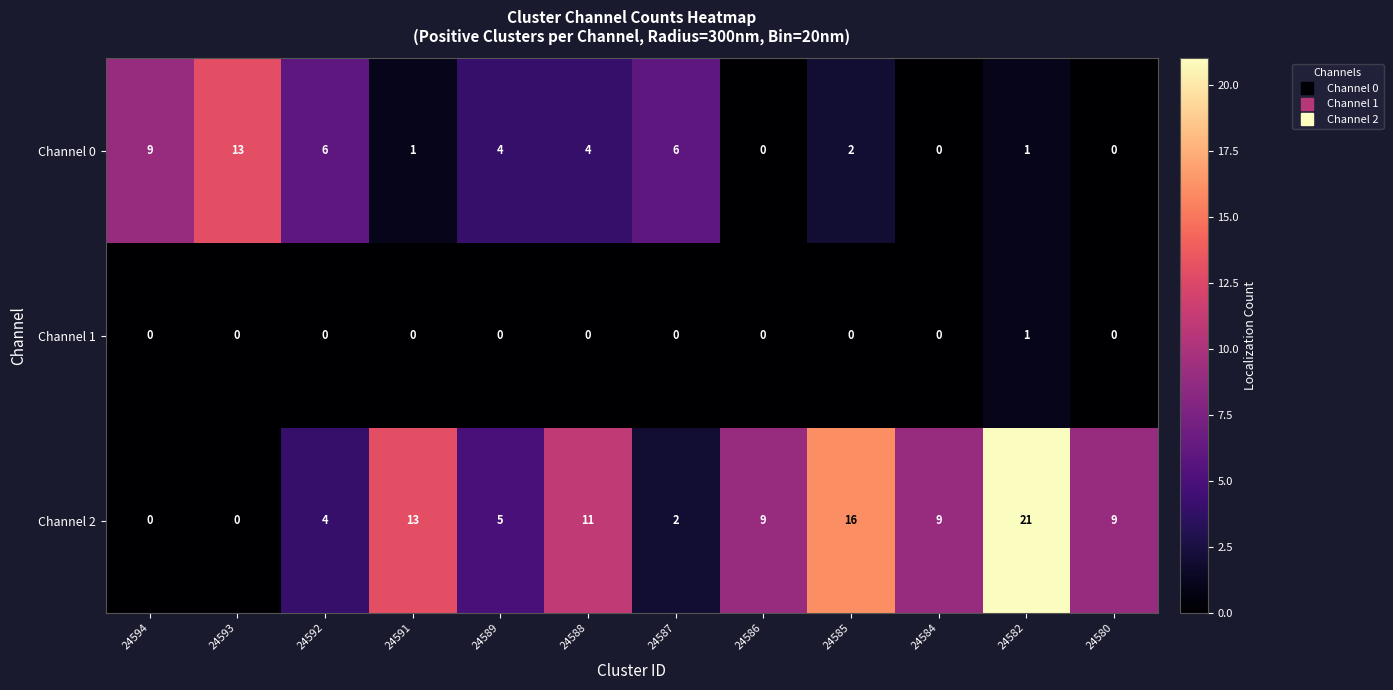

Count the number of categories in the chart.

12